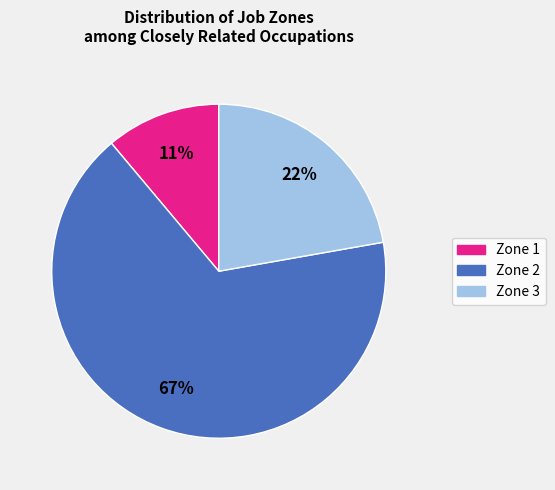

To the nearest percent, what is the difference between the largest and smallest slice percentages?

56%